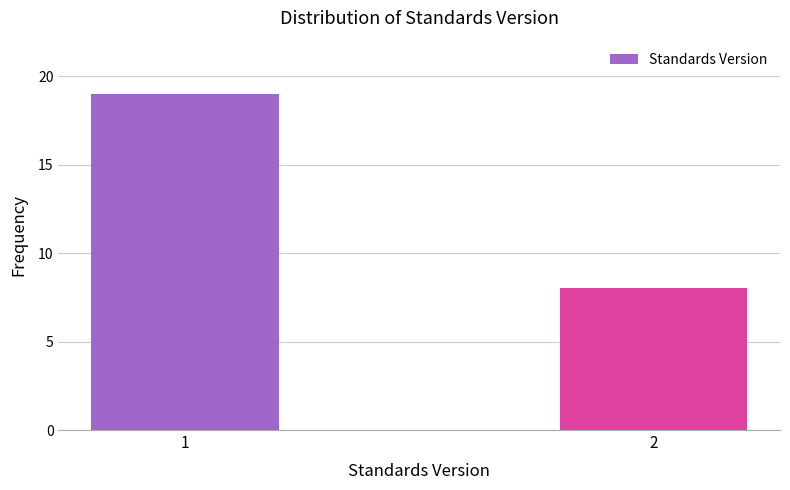

Reading right to left, list all the values displayed in this chart.

8	19